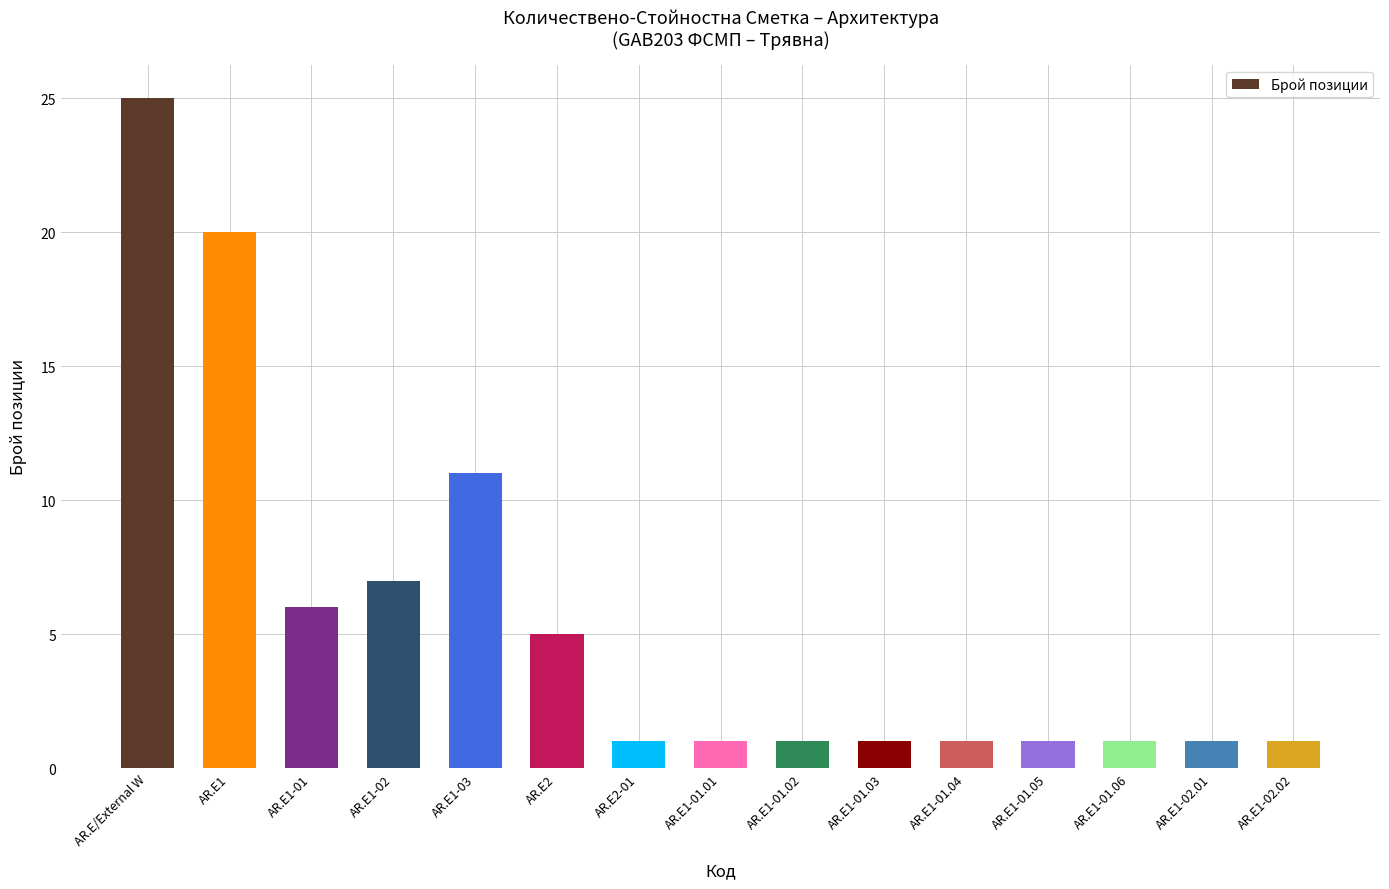

What is the change in value from AR.E1-01 to AR.E1-01.01?

-5